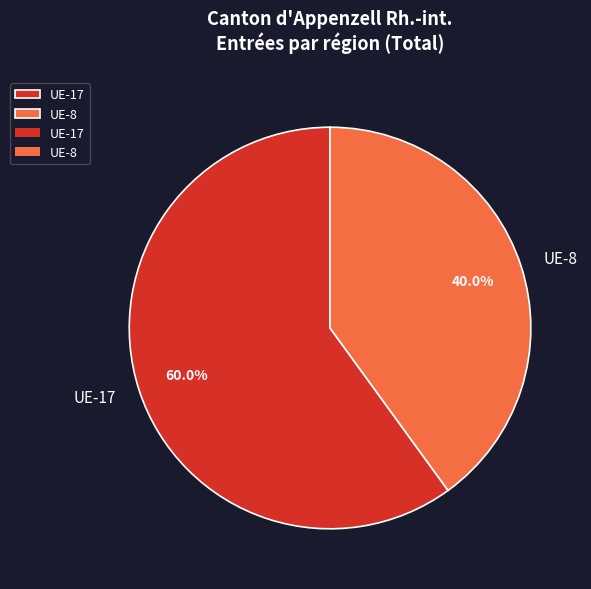

Does any single category account for the majority?

Yes